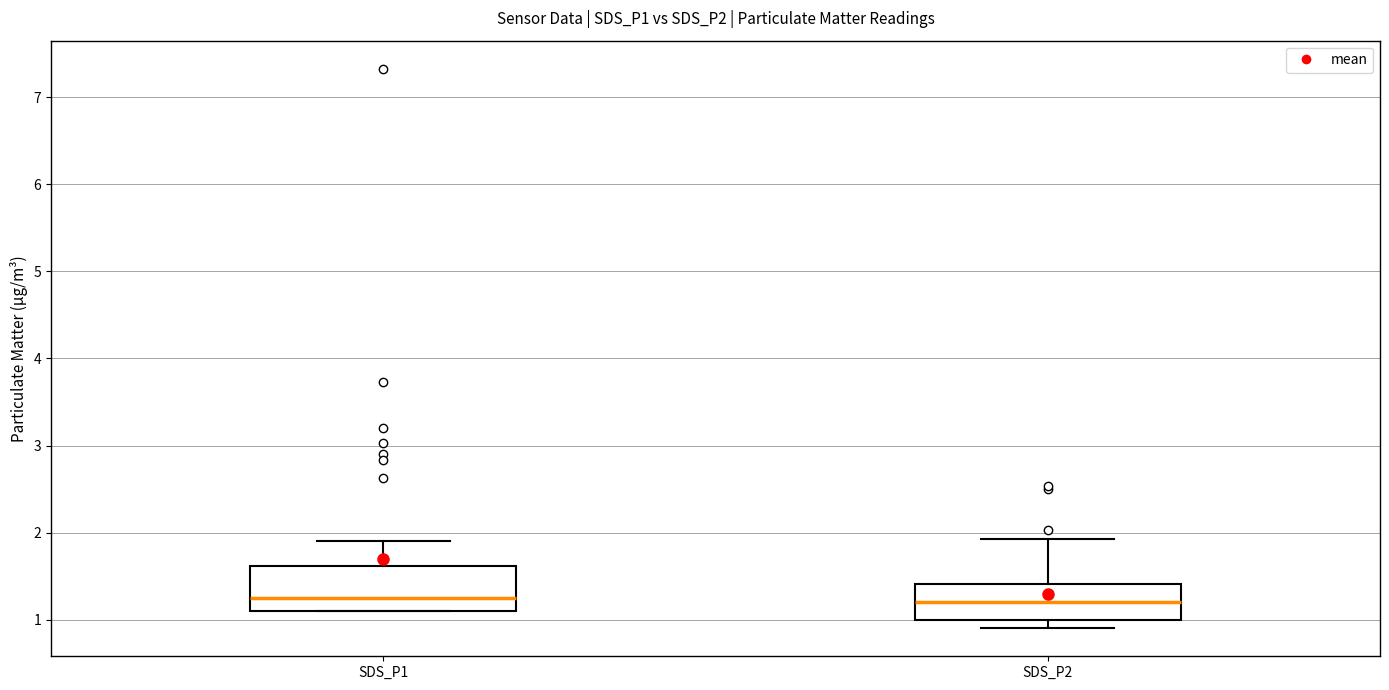

Which box is the tallest, from its lower edge to its upper edge?

SDS_P1